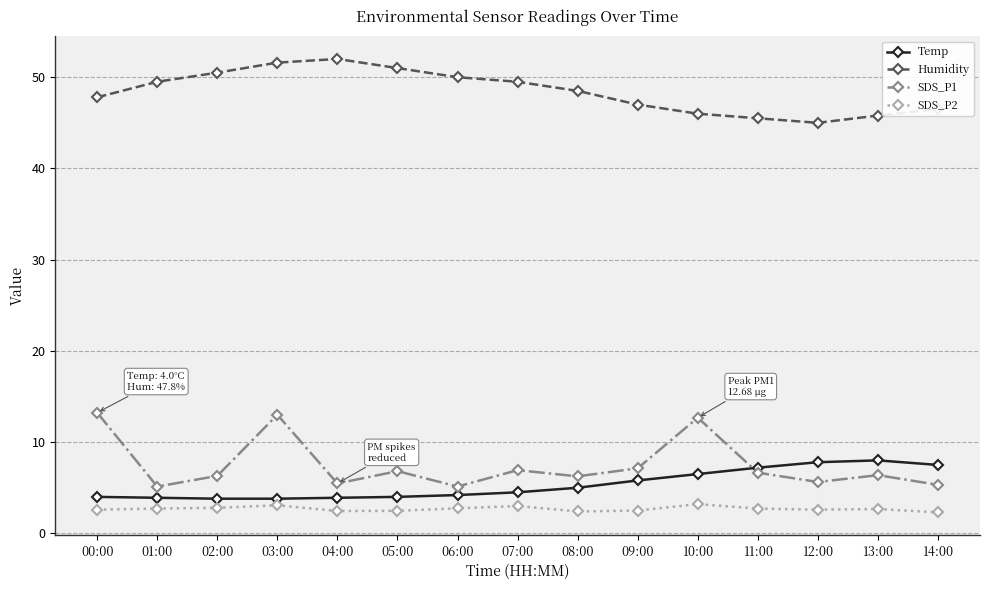

What is the spread (max minus min) of values at 05:00?

48.5